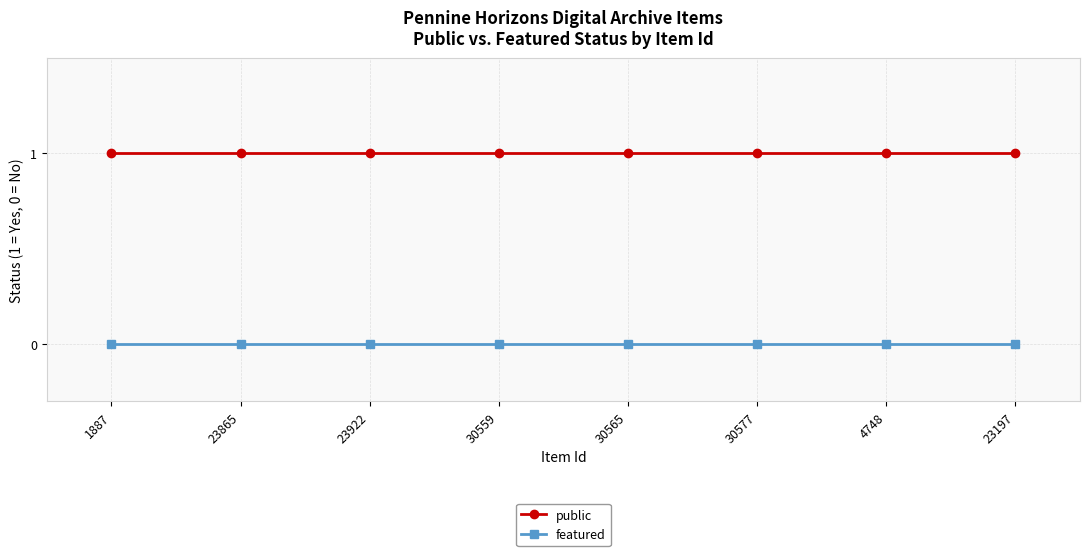

What is the lowest value of the public series?

1